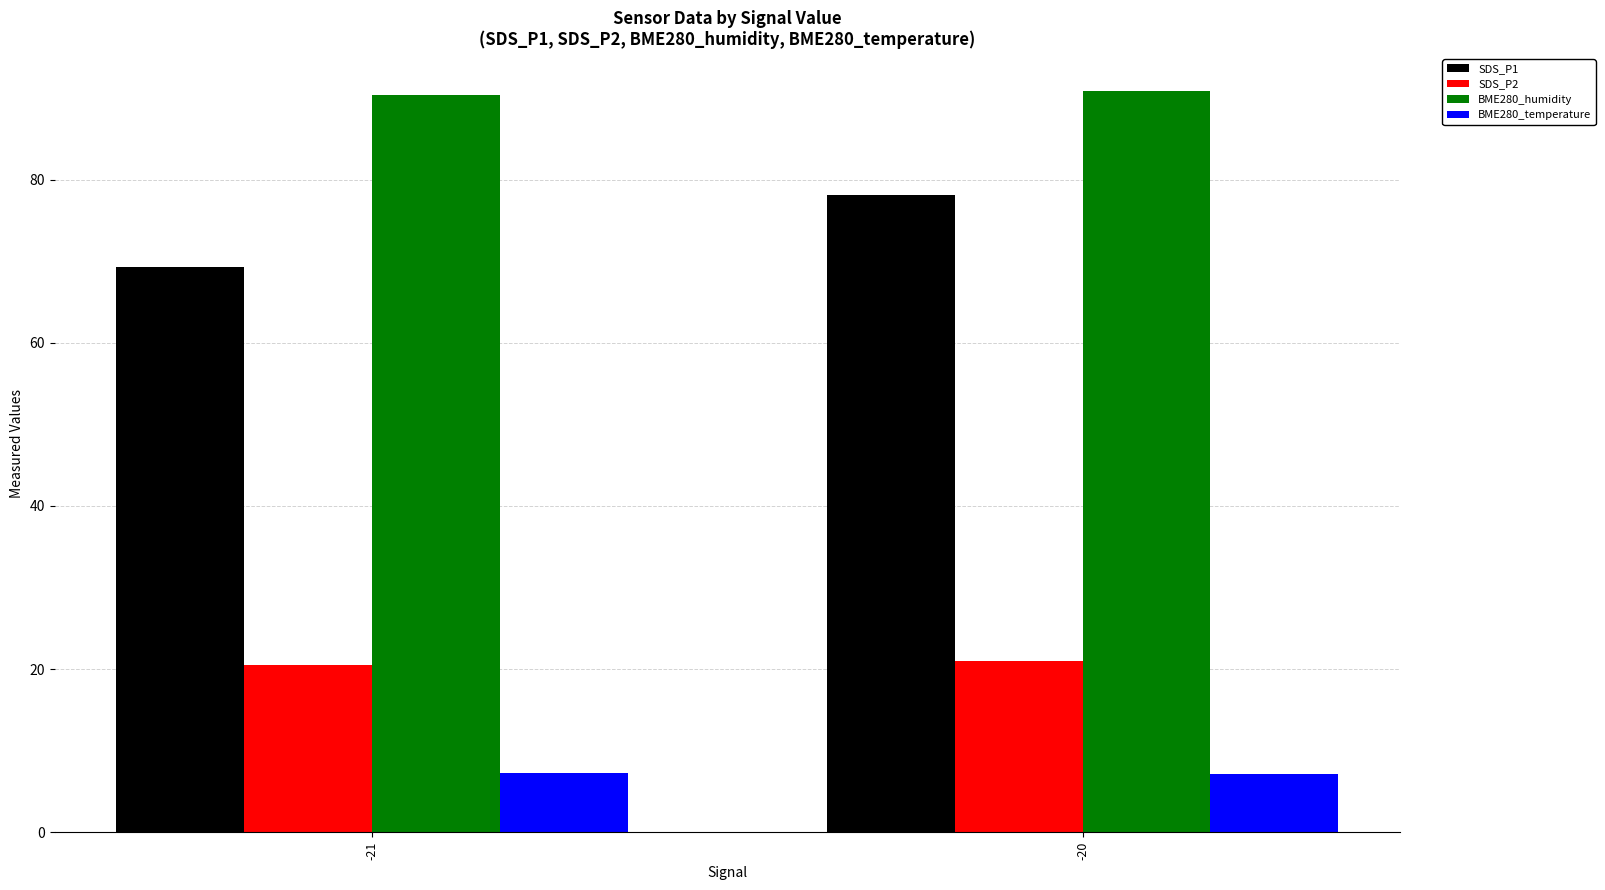

At which label does SDS_P1 first exceed 78?

-20